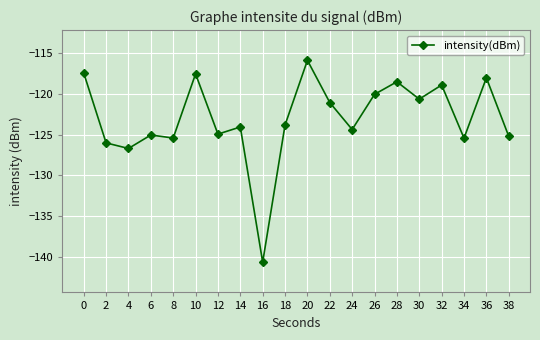

Which has a higher value, 38 or 32?

32